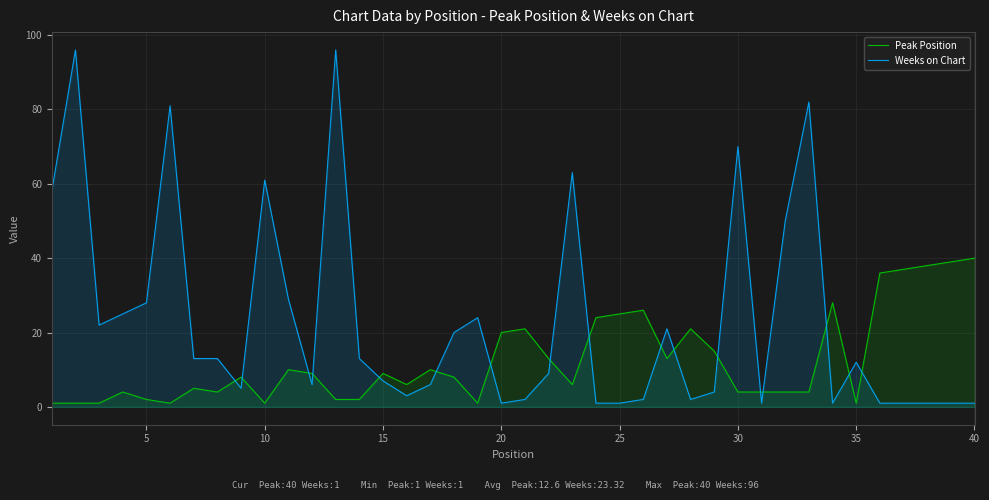

How many intersections are there between Peak Position and Weeks on Chart?

17